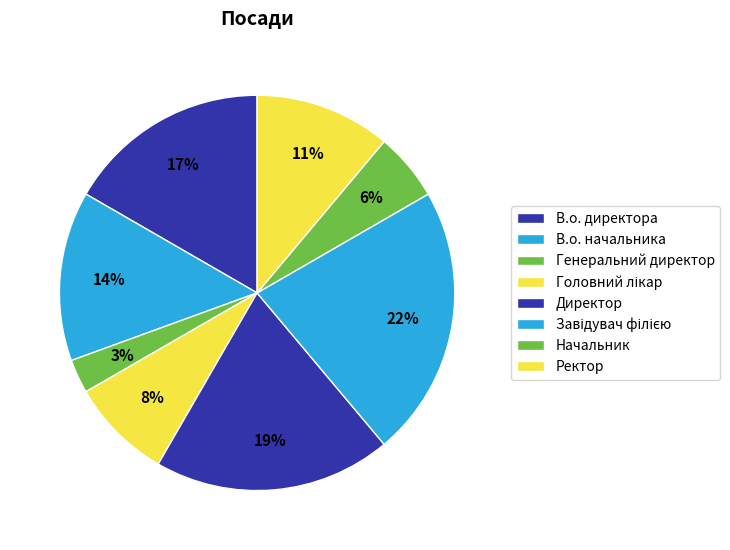

What percentage is the Головний лікар slice, to the nearest percent?

8%